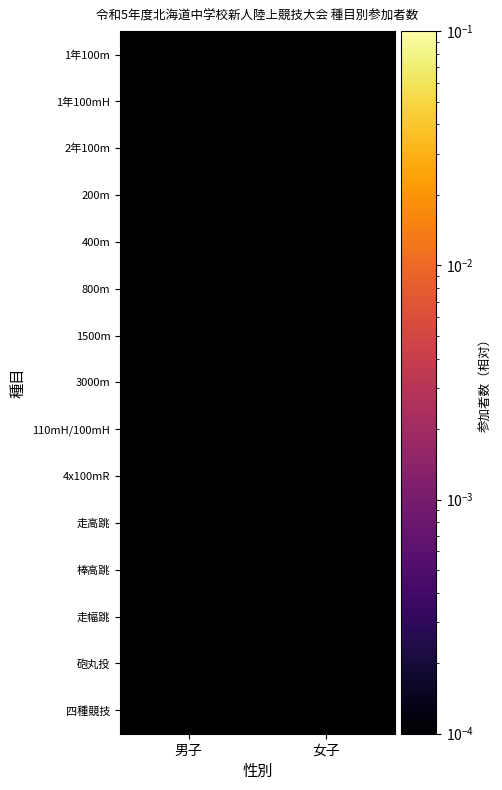

Rank the series by their maximum value, from highest to lowest.

1年100m, 1年100mH, 2年100m, 200m, 400m, 800m, 1500m, 3000m, 110mH/100mH, 4x100mR, 走高跳, 棒高跳, 走幅跳, 砲丸投, 四種競技